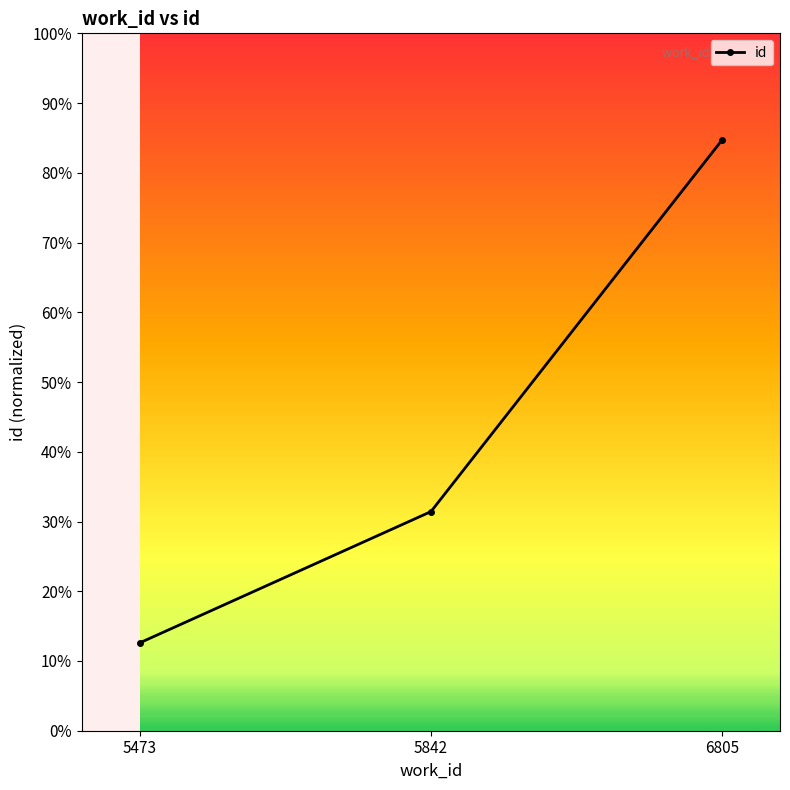

The chart shows a value of 57.1 at 6805. True or false?

False